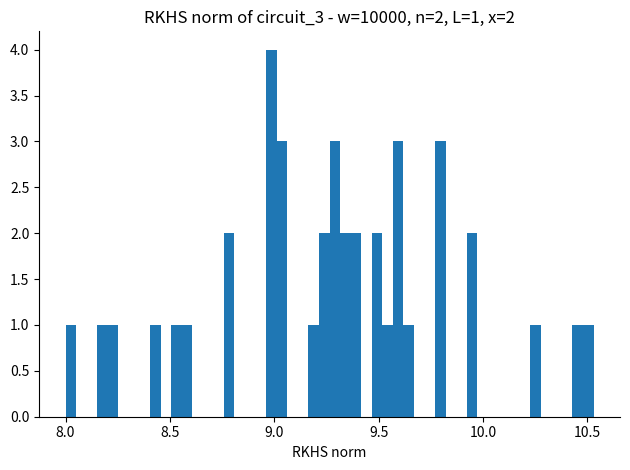

Around what value on the x-axis is the tallest bar? Give the approximate position of its centre, as read against the axis.

9.00